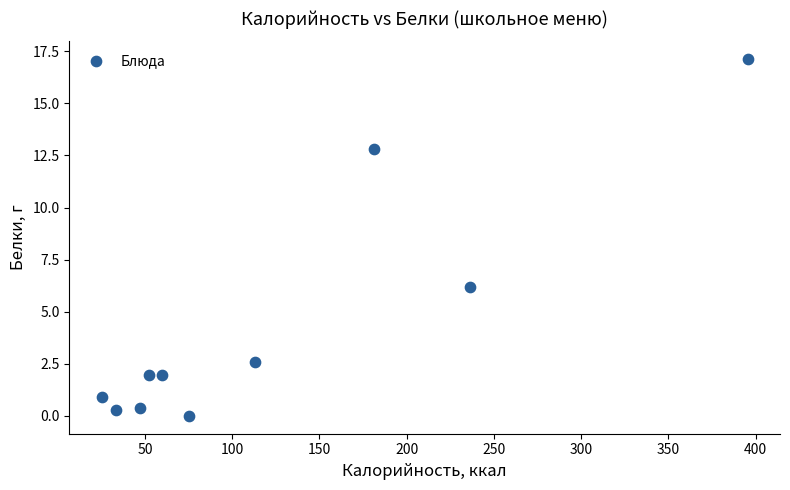

What is the range of Y values (max minus min)?

17.1